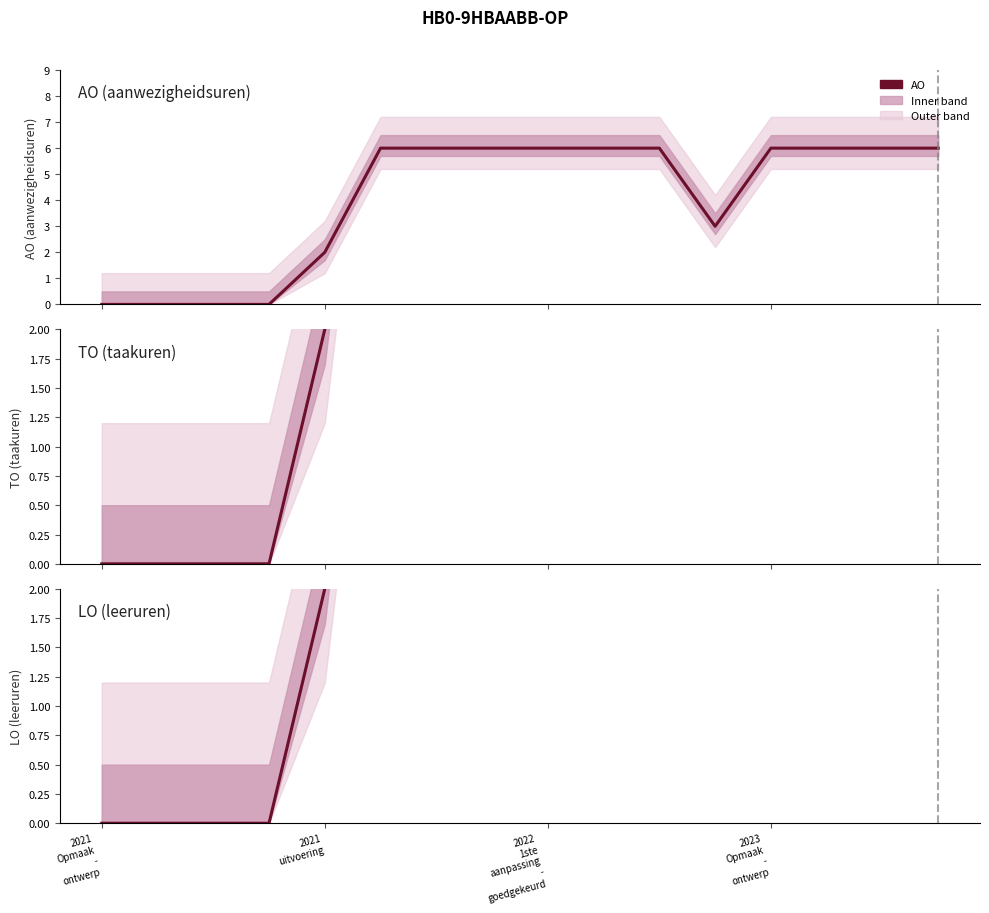

At which category does the chart reach its minimum across all series?

2021
Opmaak
-
ontwerp